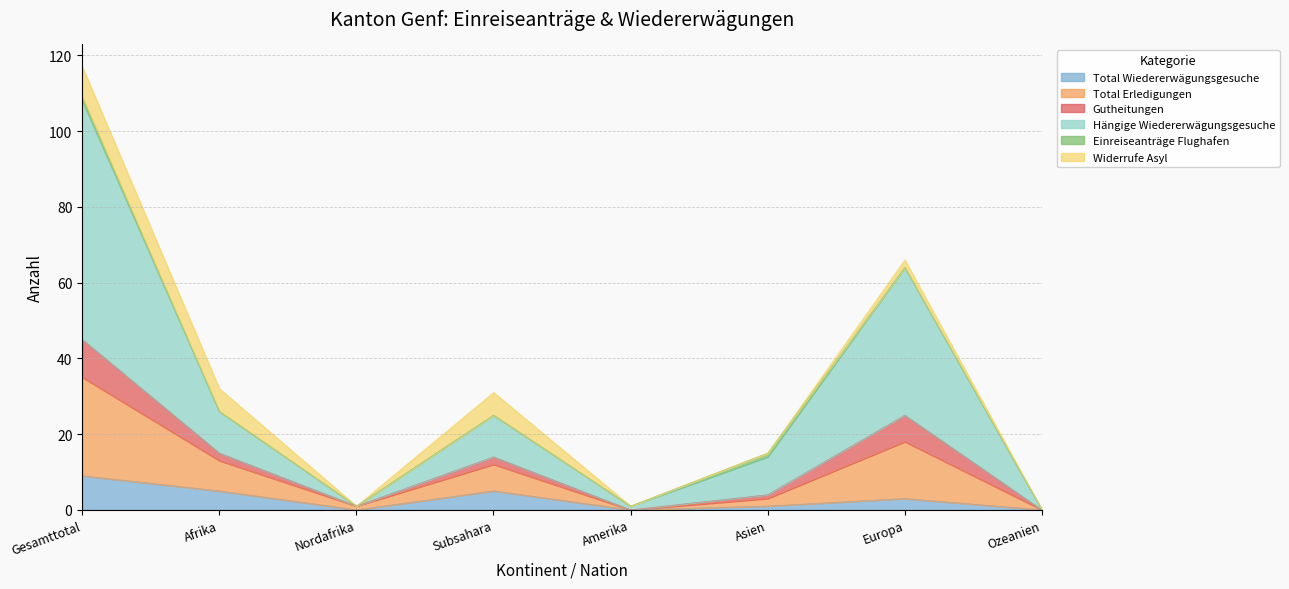

What is the maximum value for Total Wiedererwägungsgesuche?

9